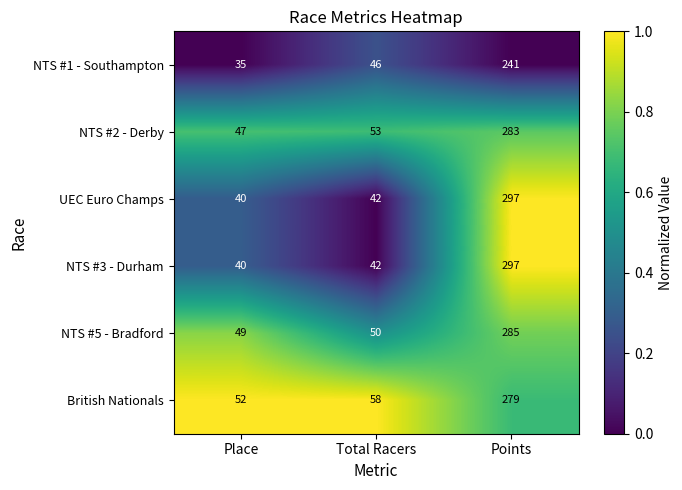

Read the NTS #1 - Southampton value at Place, to the nearest 50.

50